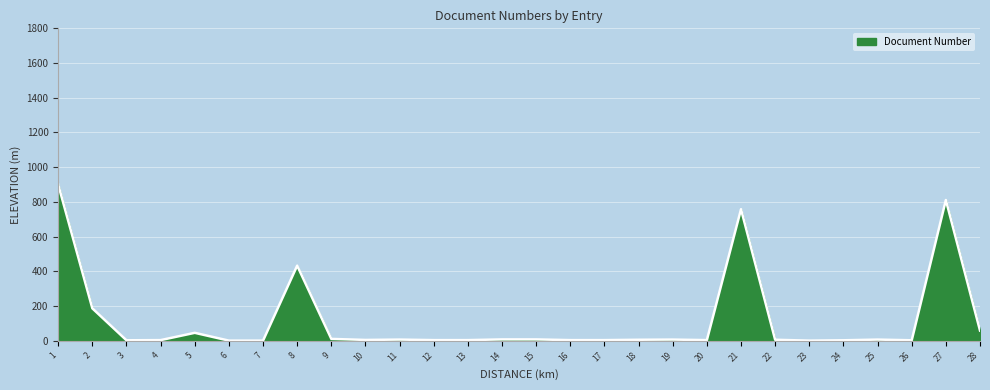

What is the maximum value shown in the chart?

900